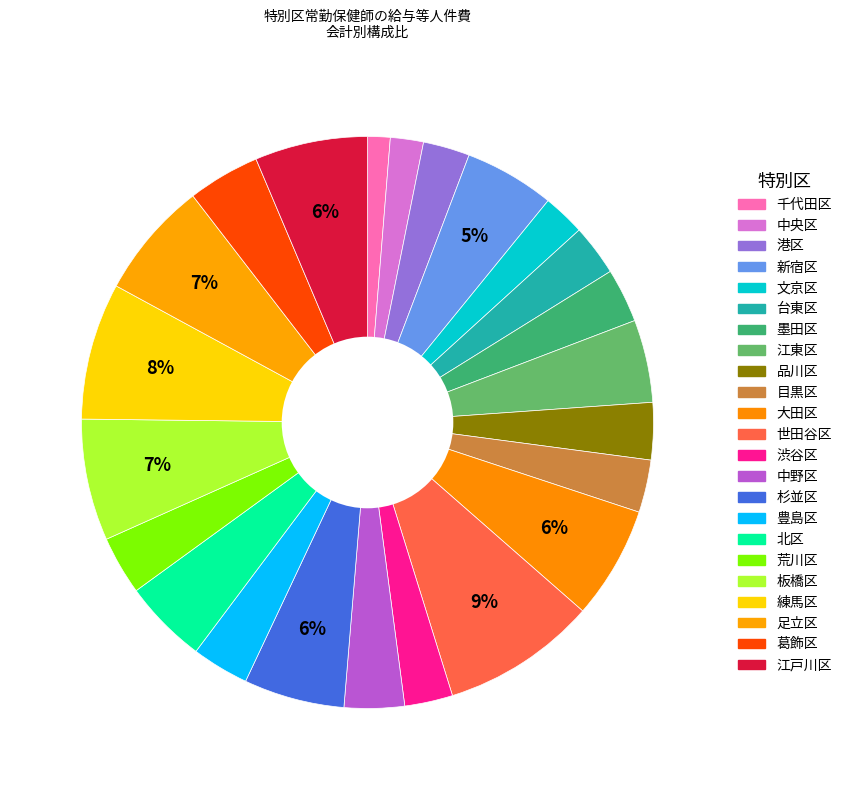

The 江東区 slice represents 13% of the pie. True or false?

False